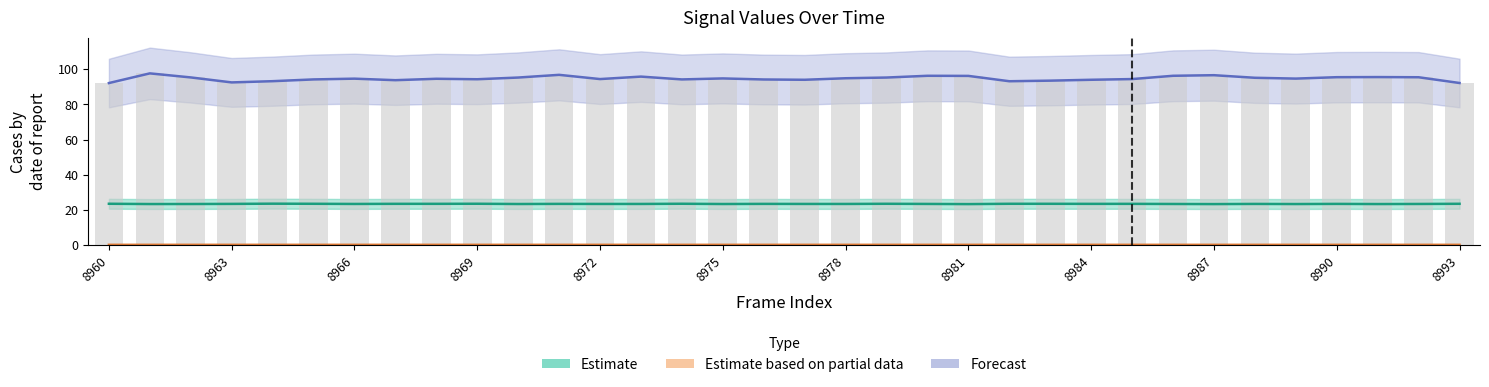

What is the sum of all Estimate values?

797.2